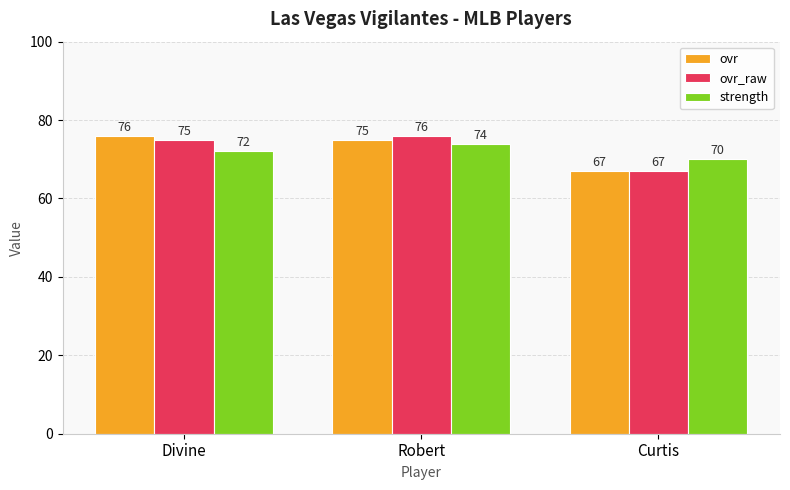

At which category is the sum across all series the highest?

Robert